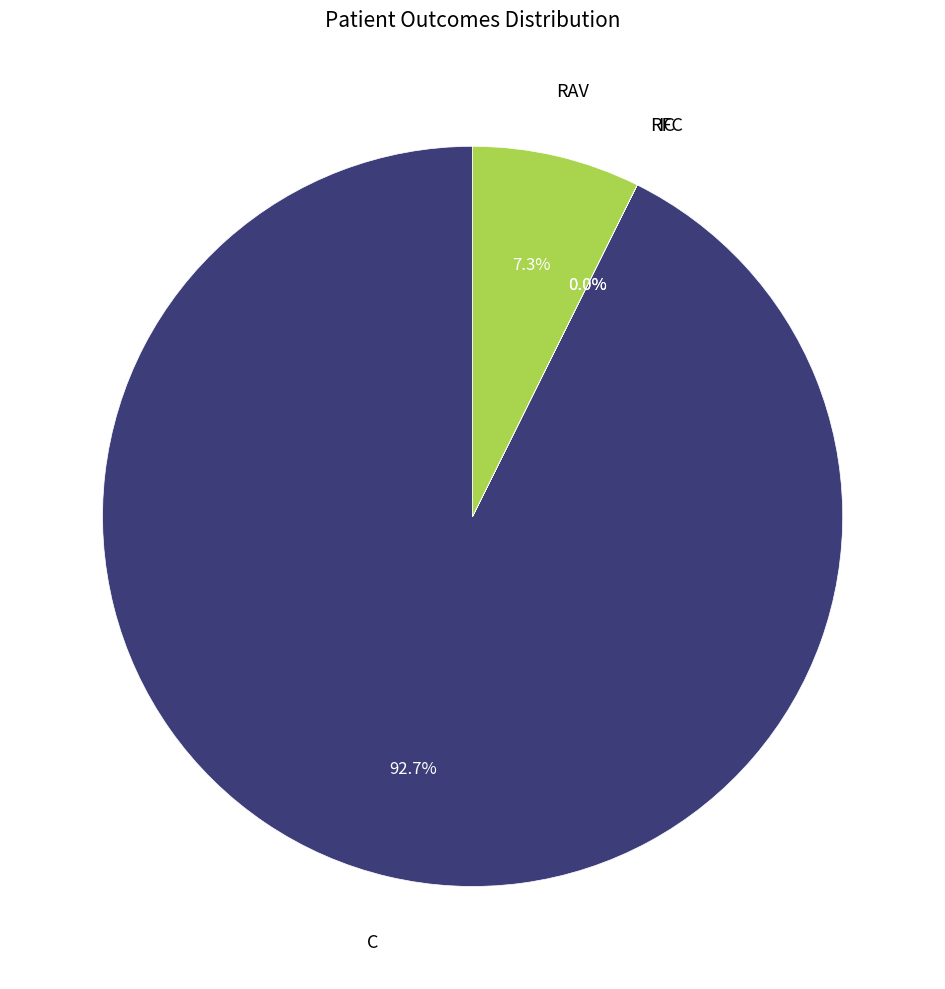

Does any single category account for the majority?

Yes